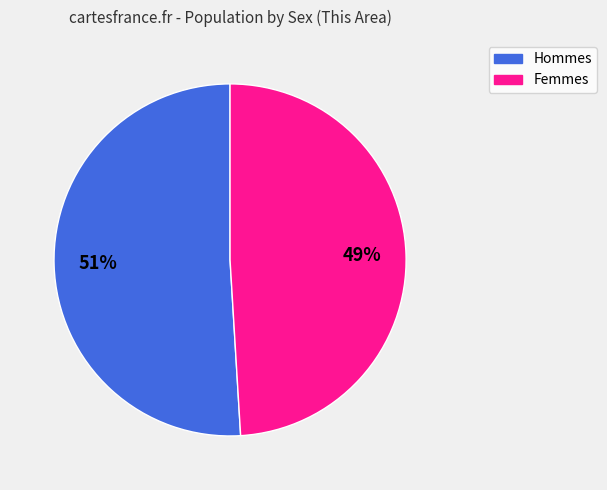

How many slices are in this pie chart?

2